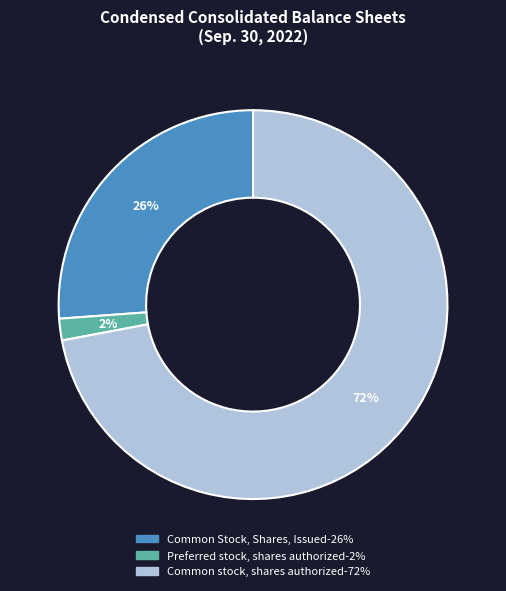

To the nearest percent, what is the difference between the largest and smallest slice percentages?

70%